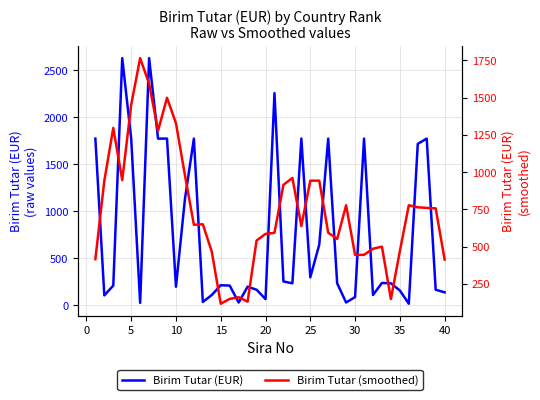

Between −5 and 24, which series saw the biggest shift?

Birim Tutar (EUR)